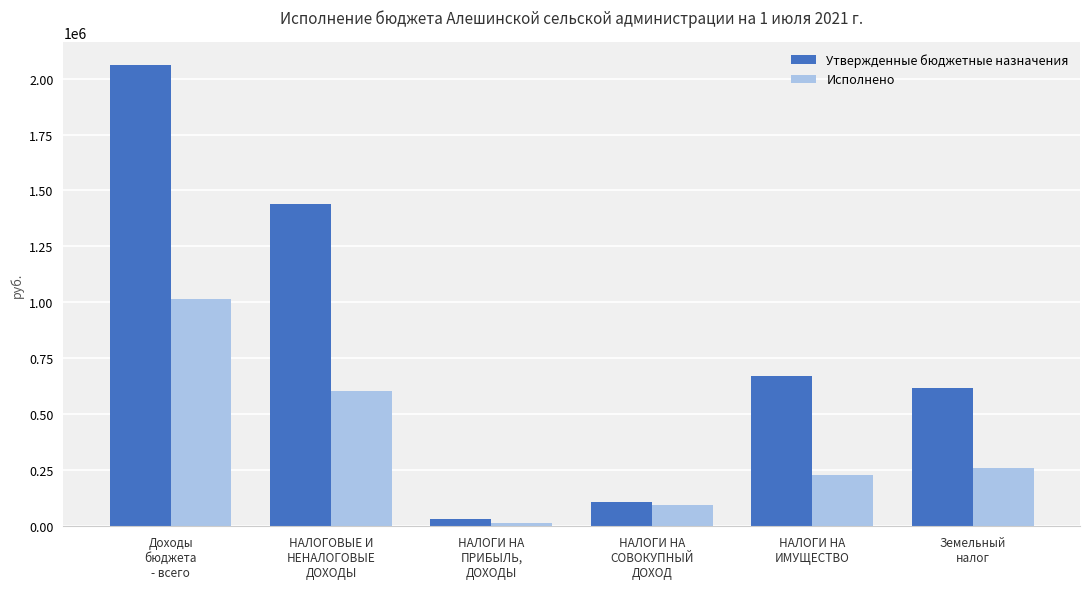

What is the maximum value shown in the chart?

2059659.0